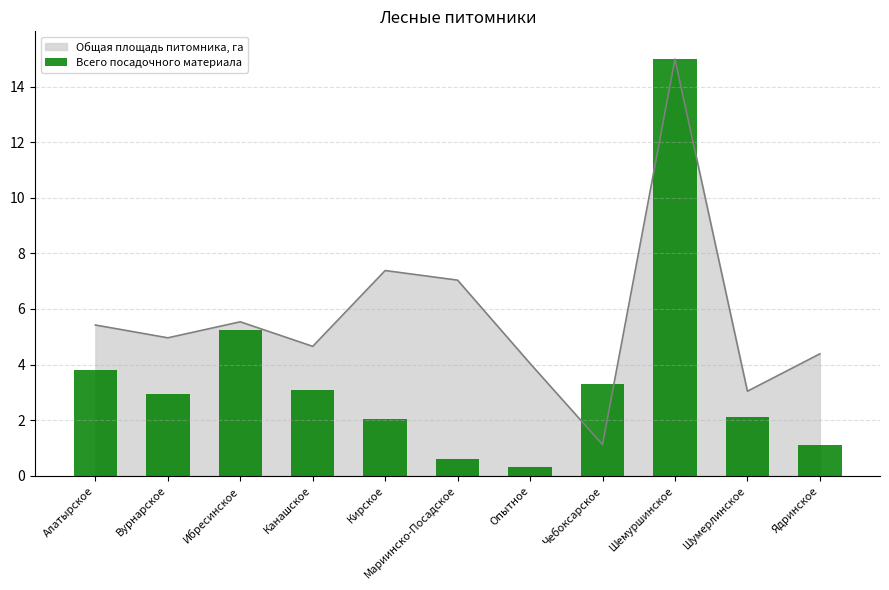

Are the bars horizontal?

No